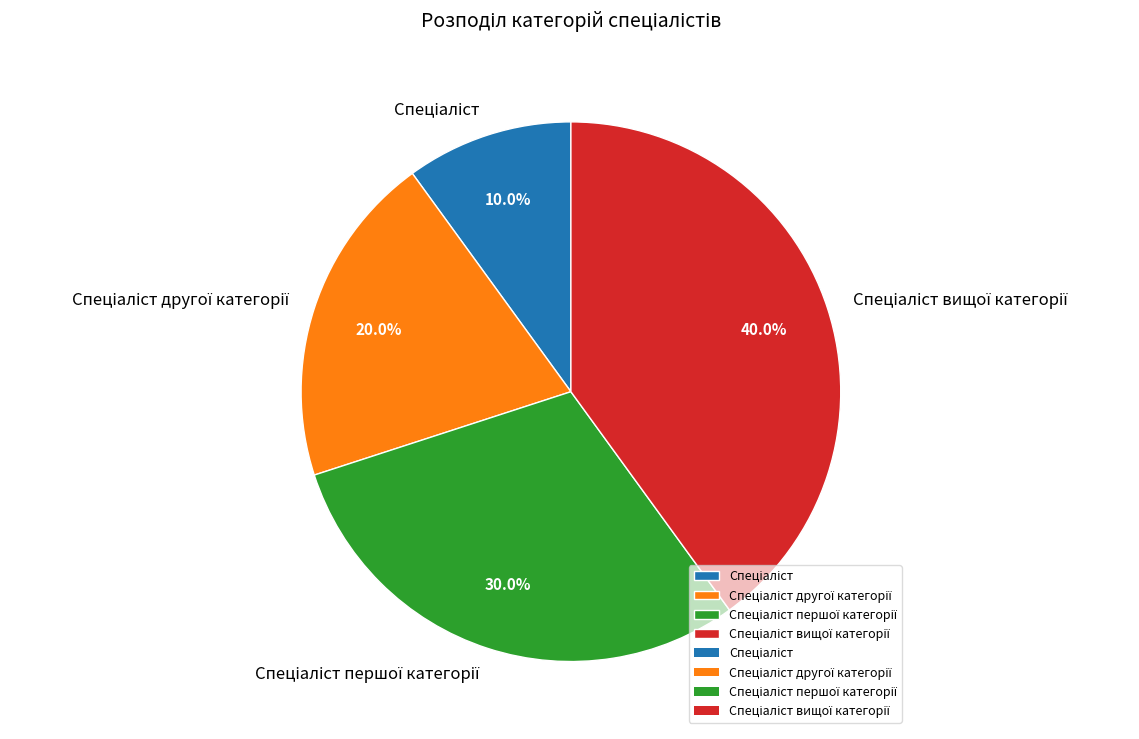

Does any single category account for the majority?

No